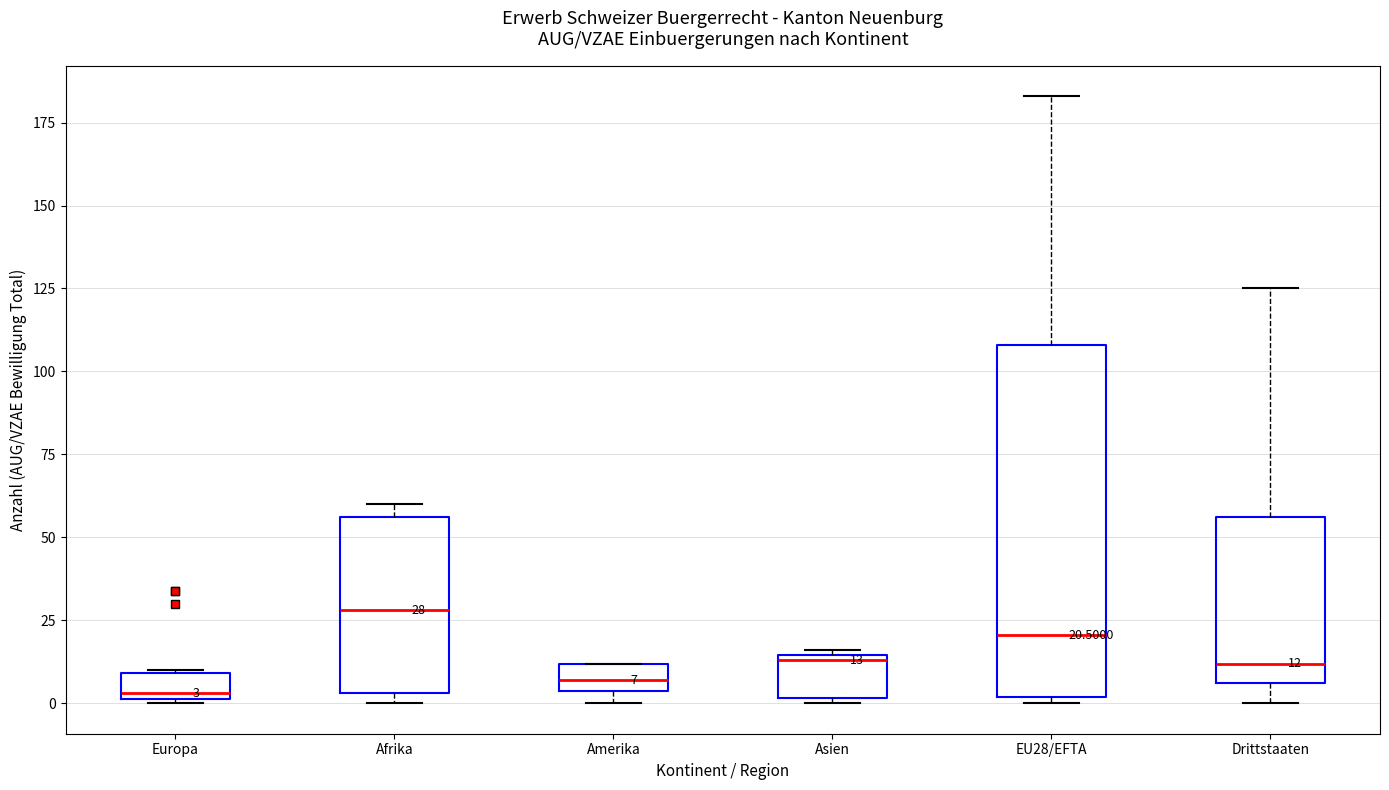

Which box's median line is the highest?

Afrika